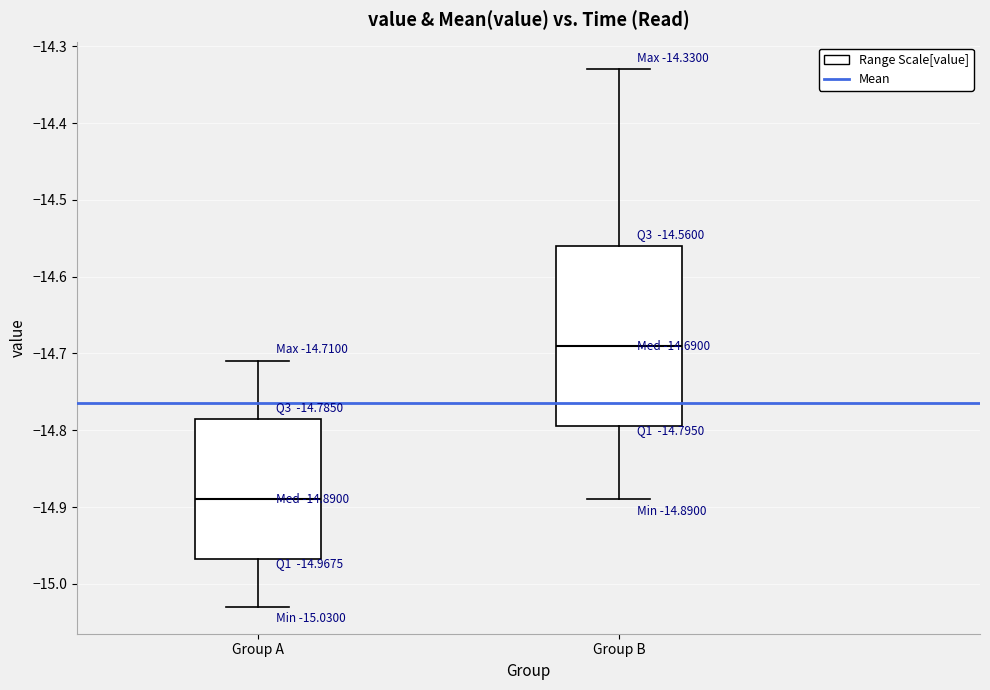

Which box's median line is the highest?

Group B